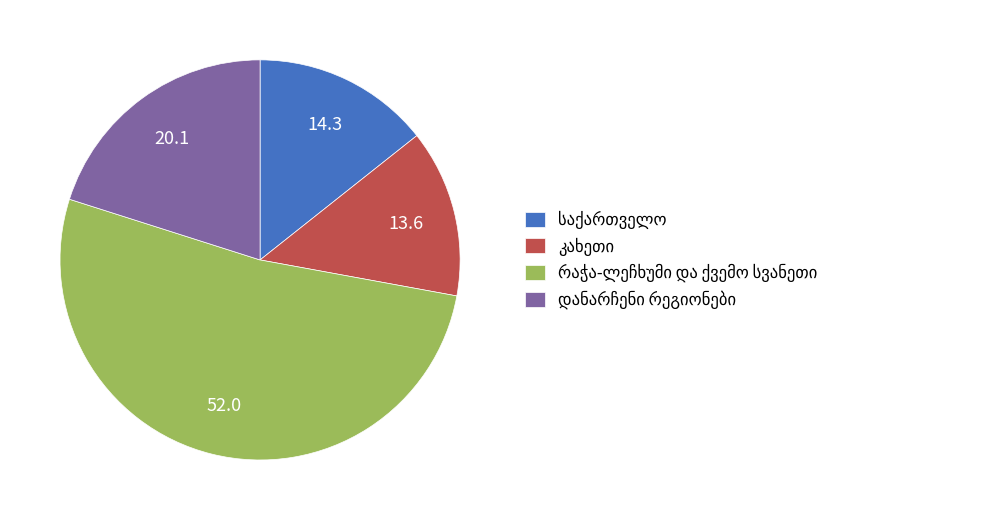

How many segments does this pie chart have?

4